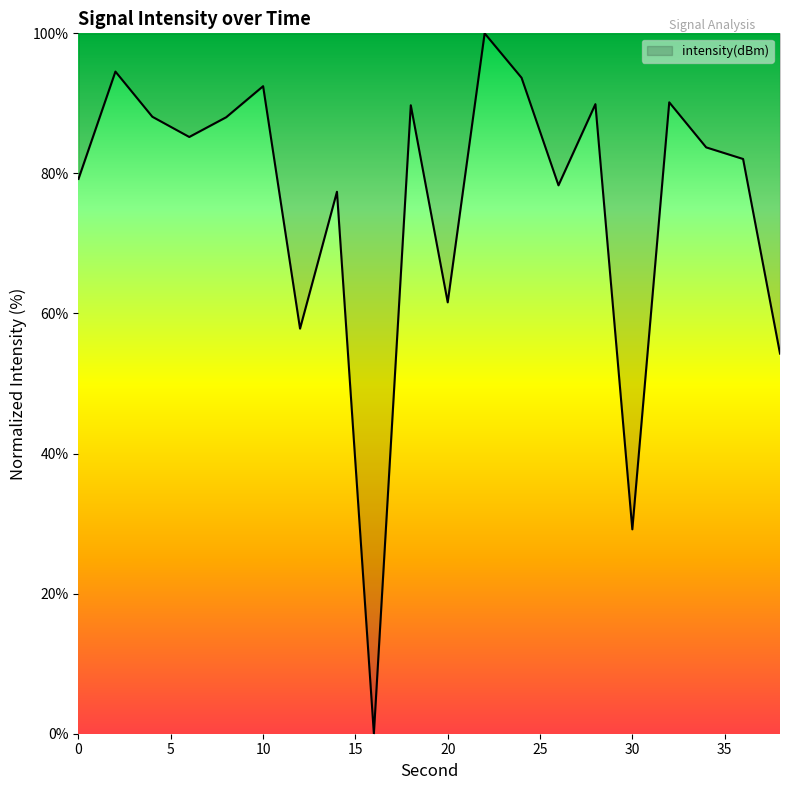

What is the maximum value shown in the chart?

100.0